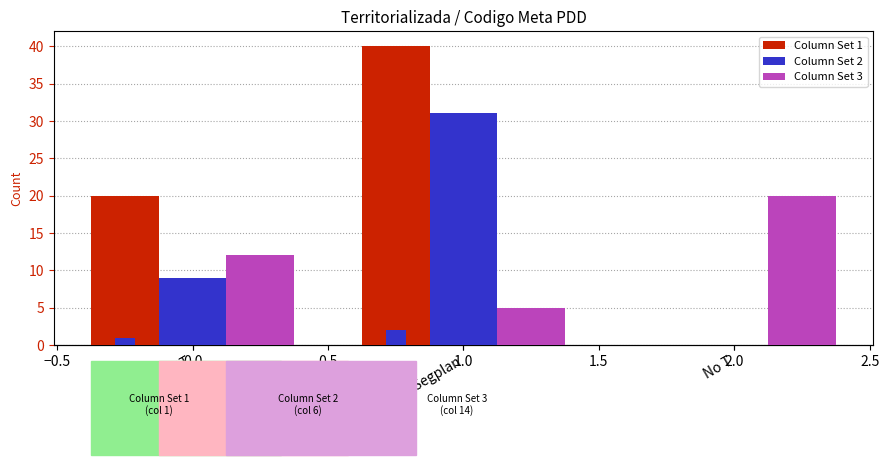

How many bars are there in total?

9